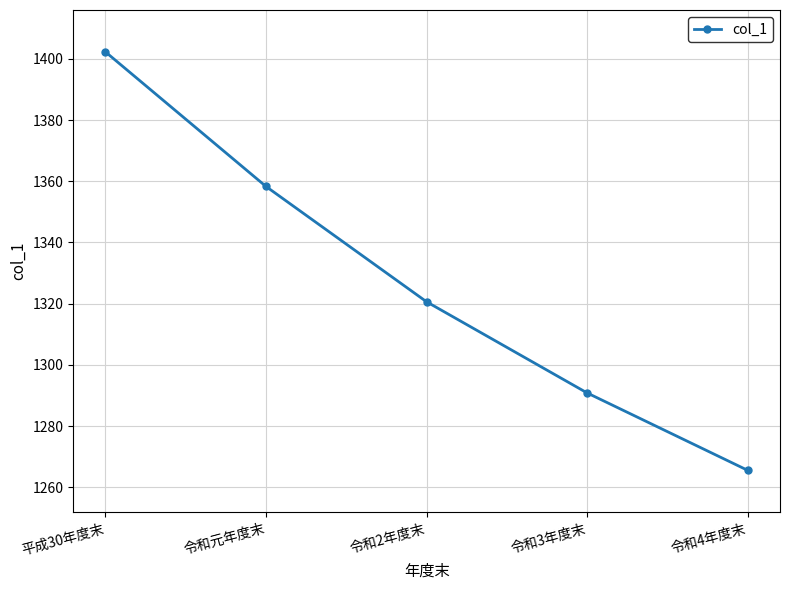

What is the ratio of the value at 令和元年度末 to the value at 平成30年度末?

1.0